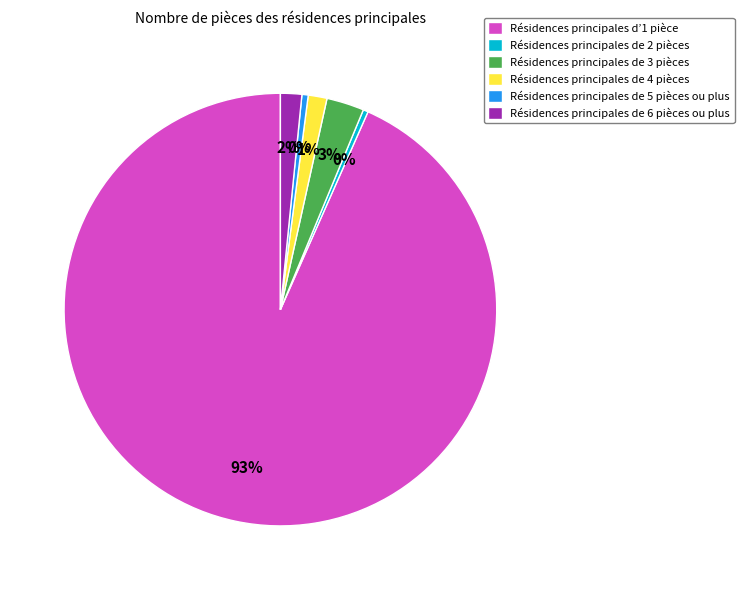

Is the sum of Résidences principales de 4 pièces and Résidences principales de 6 pièces ou plus greater than half?

No